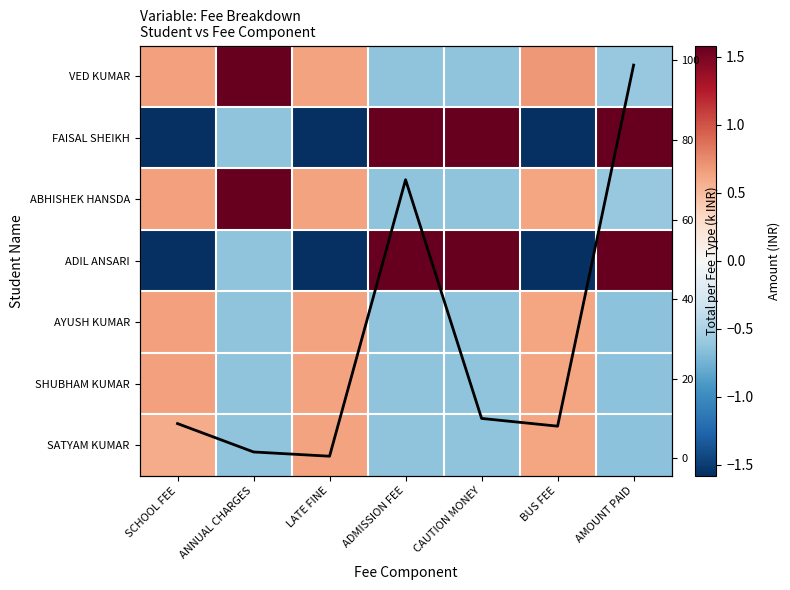

What is the approximate value of ADIL ANSARI at ADMISSION FEE?

1.6